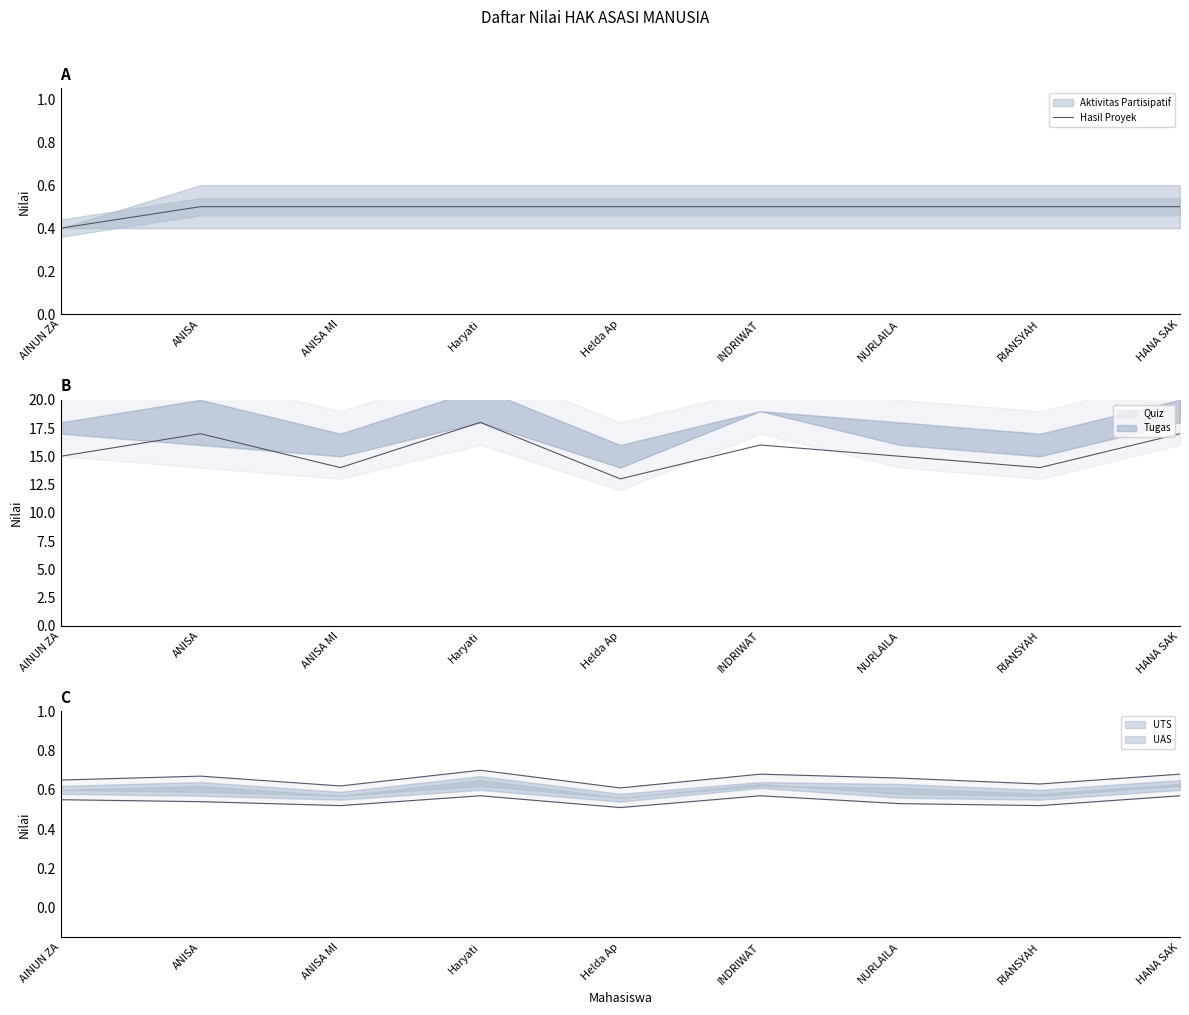

What is the difference between the maximum and minimum values?

0.1